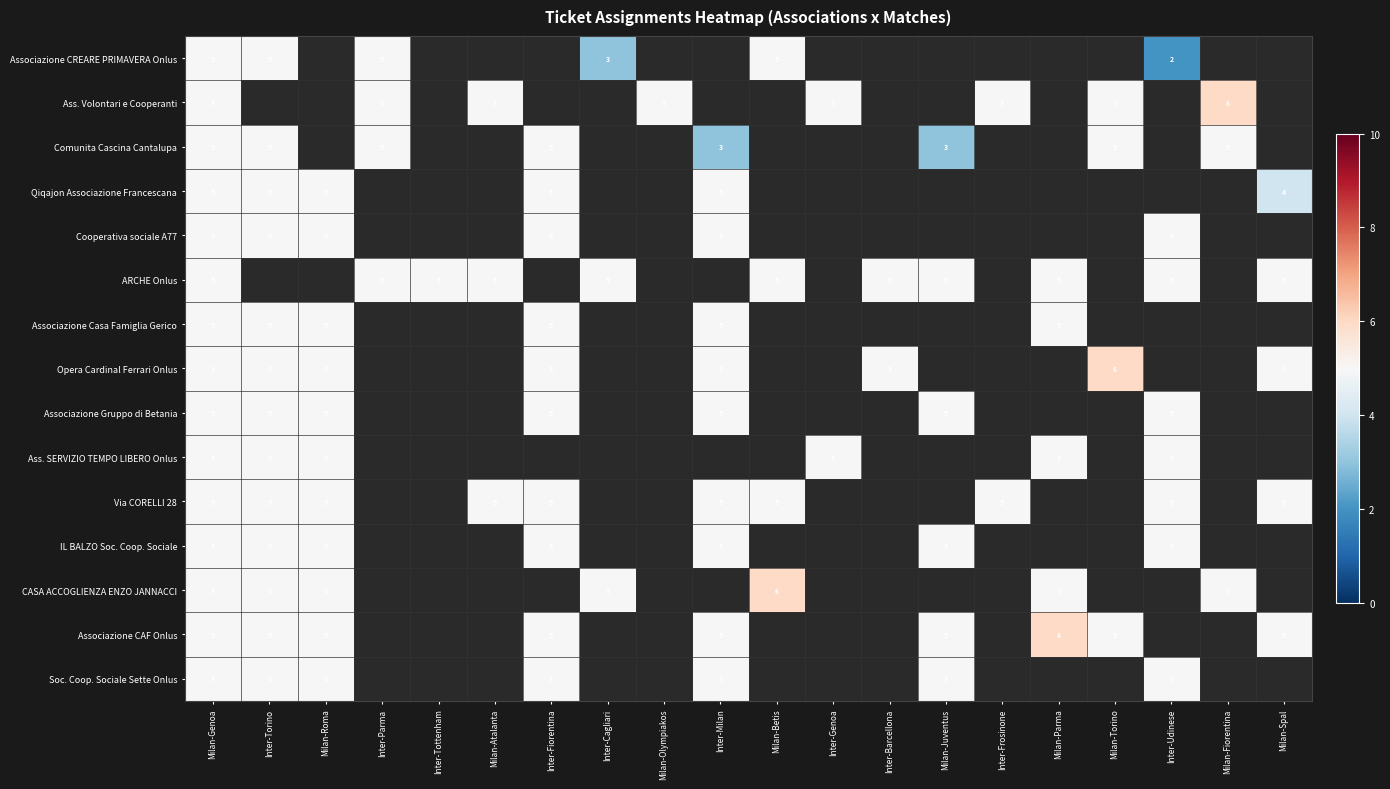

True or false: Associazione CAF Onlus has a value of 7 at Milan-Genoa.

False